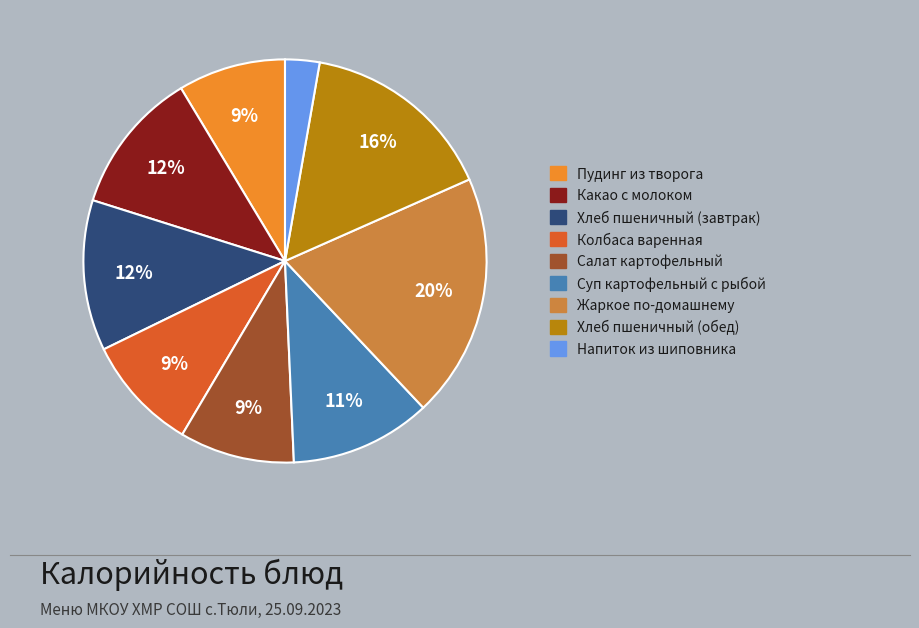

To the nearest percent, what is the difference between the largest and smallest slice percentages?

17%